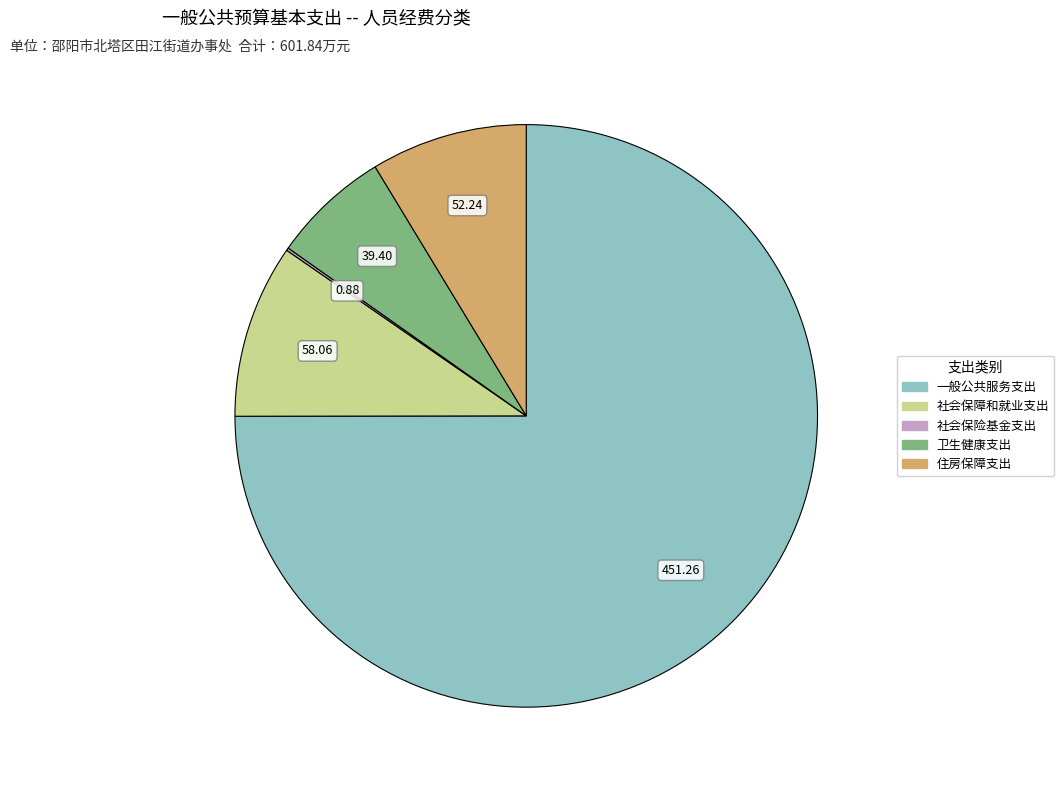

Which category has the biggest portion of the pie?

一般公共服务支出